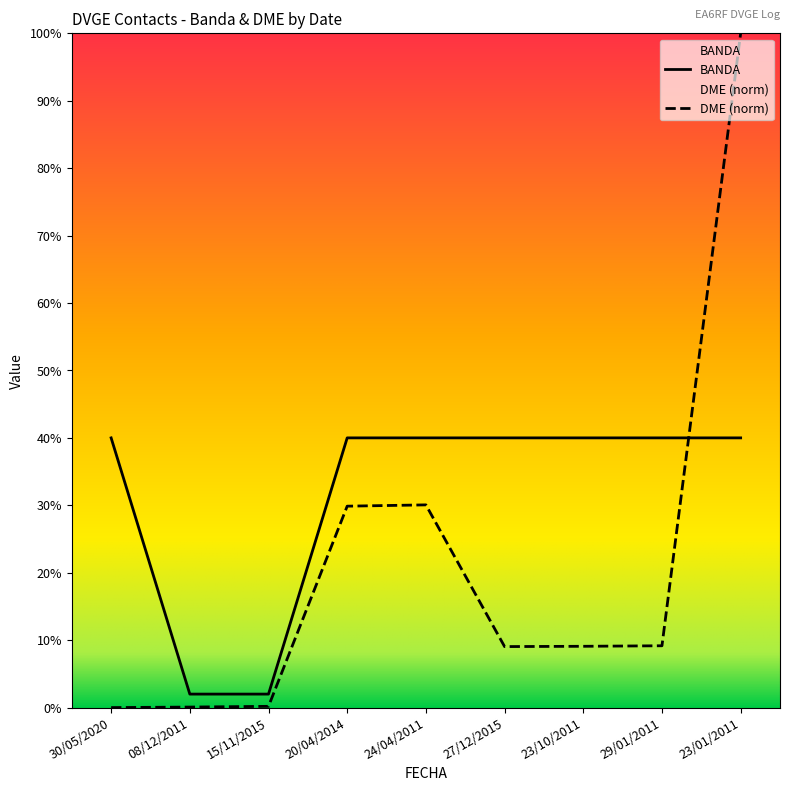

How many distinct data groups are displayed?

2